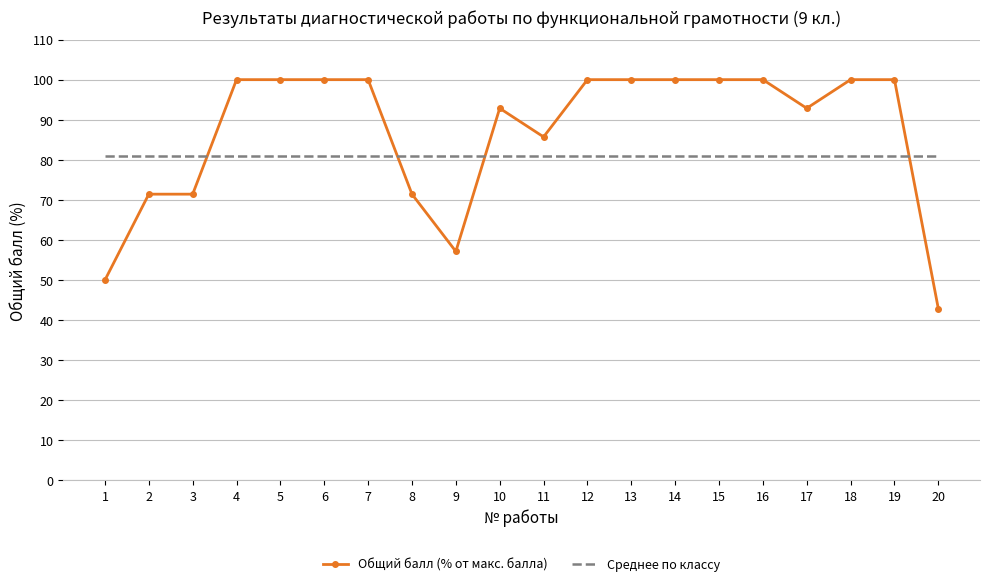

What is the maximum value shown in the chart?

100.0